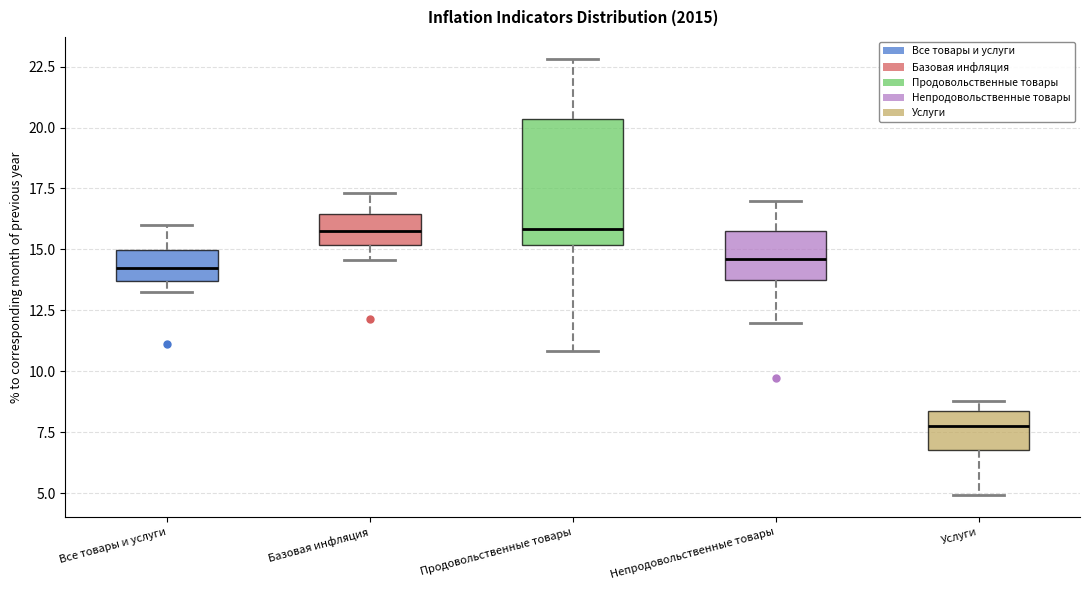

Reading left to right, transcribe this box plot: for each box, give where its median line is, the range the box spans, and where its two whiskers end, as read against the y-axis. The values are not printed on the chart, so give them approximately, as read against the axis.

Все товары и услуги: median 14.0, box 13.5 to 15.0, whiskers 13.5 (just below the box's lower edge) to 16.0
Базовая инфляция: median 15.5, box 15.0 to 16.5, whiskers 14.5 to 17.5
Продовольственные товары: median 16.0, box 15.0 to 20.5, whiskers 11.0 to 23.0
Непродовольственные товары: median 14.5, box 13.5 to 16.0, whiskers 12.0 to 17.0
Услуги: median 8.0, box 7.0 to 8.5, whiskers 5.0 to 9.0